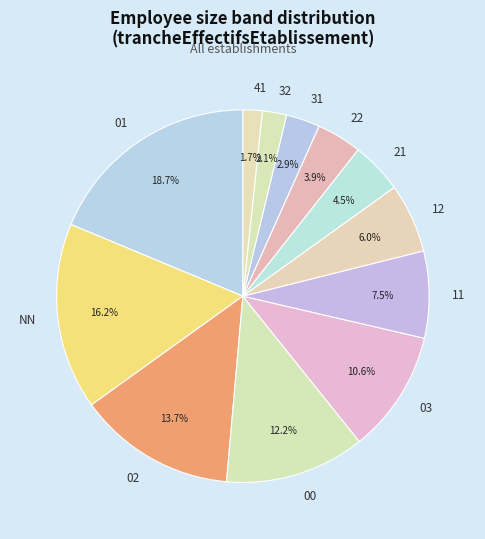

How many segments does this pie chart have?

12